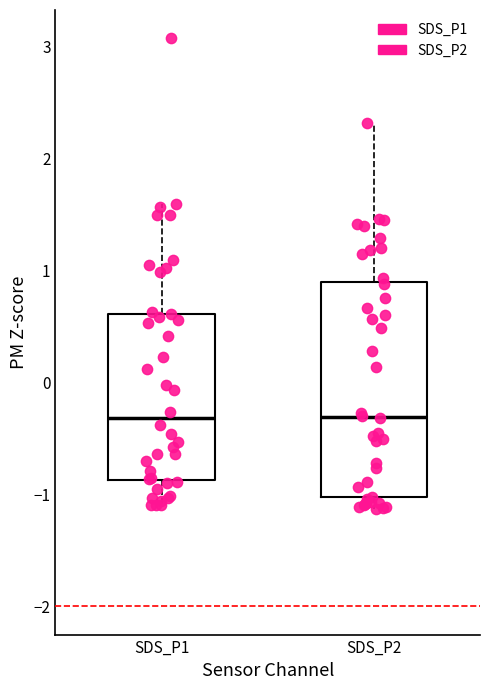

Comparing the boxes themselves (not the whiskers), which one is the tallest?

SDS_P2